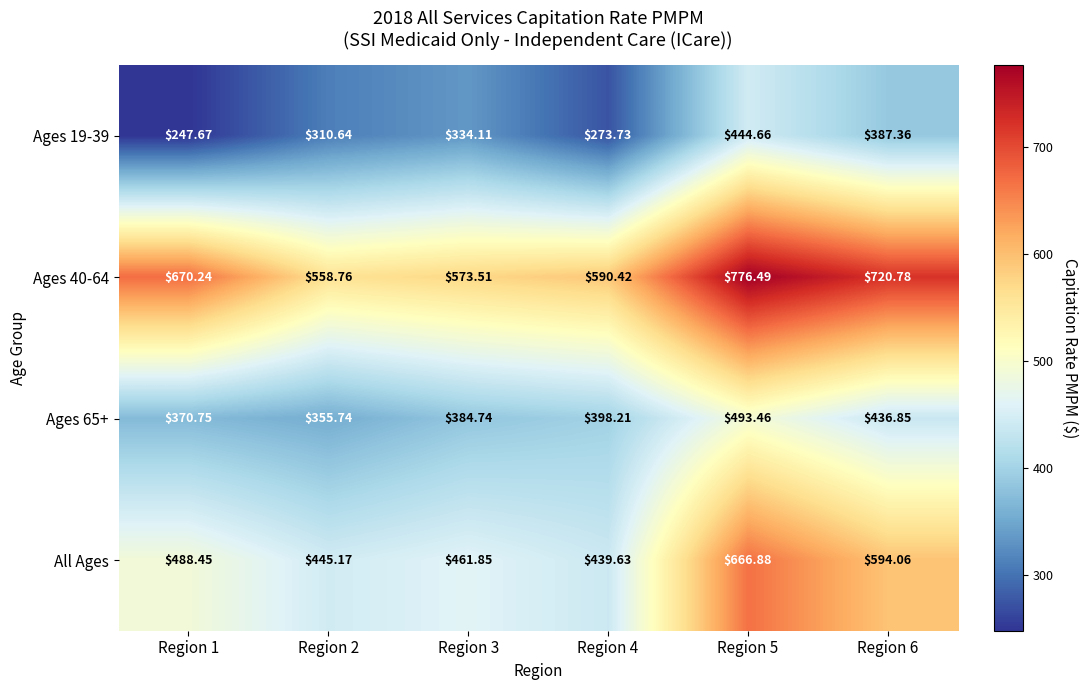

Between Region 3 and Region 6, which series saw the biggest shift?

Ages 40-64